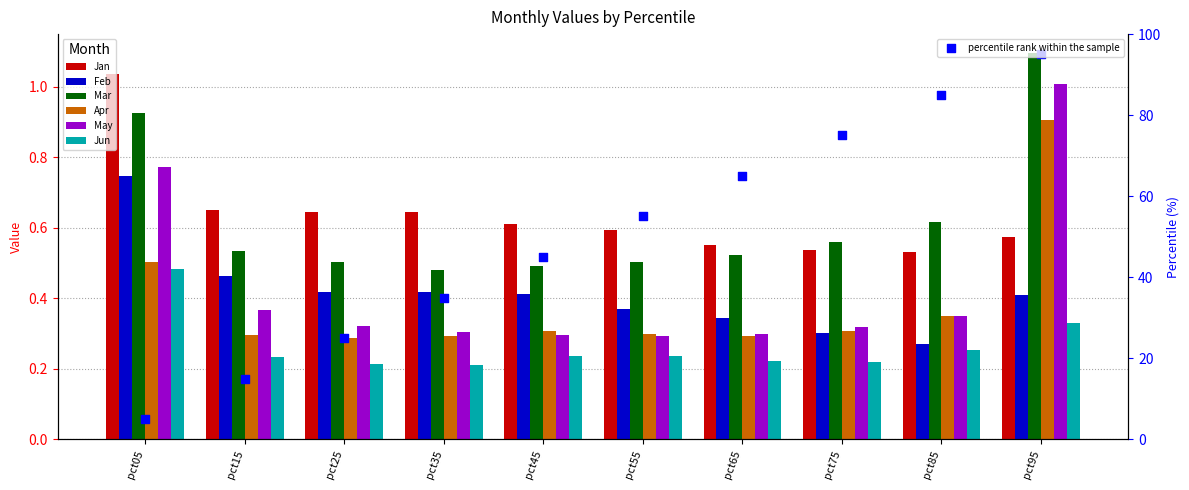

Is the value of May at pct25 greater than the value of Apr at pct95?

No